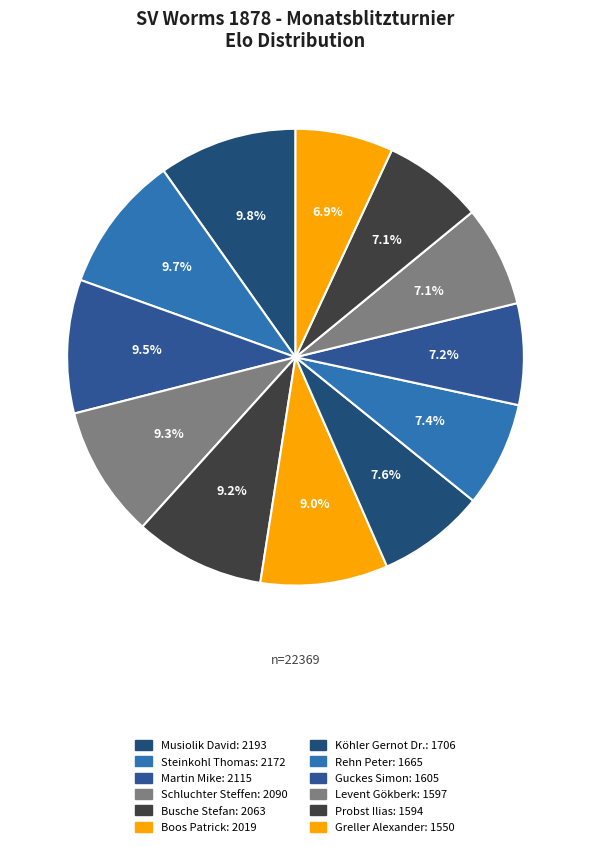

What is the change in value from Boos Patrick to Levent Gökberk?

-422